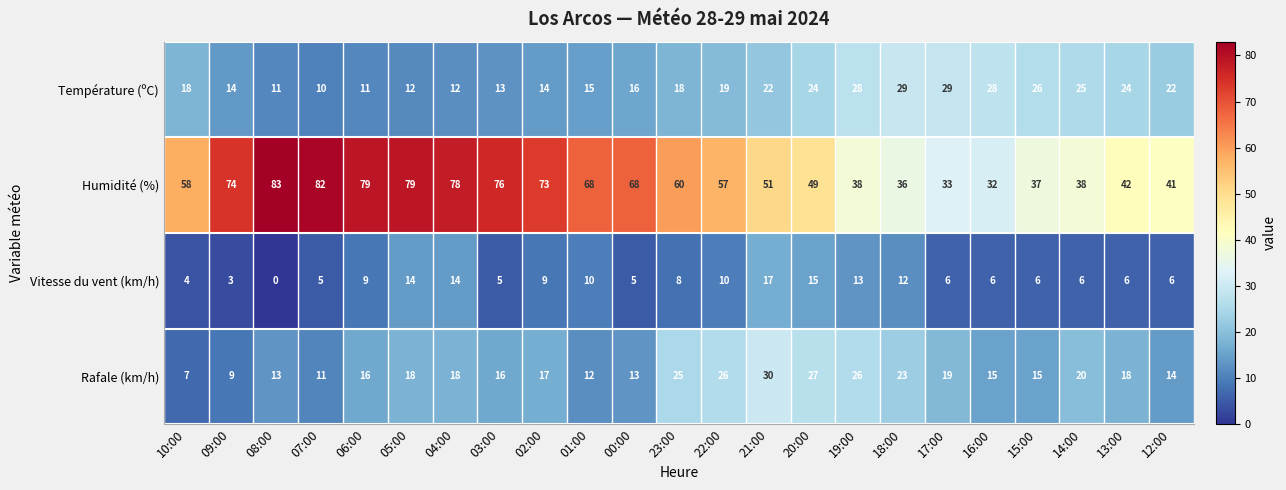

What is the difference between the highest and lowest values at 06:00?

70